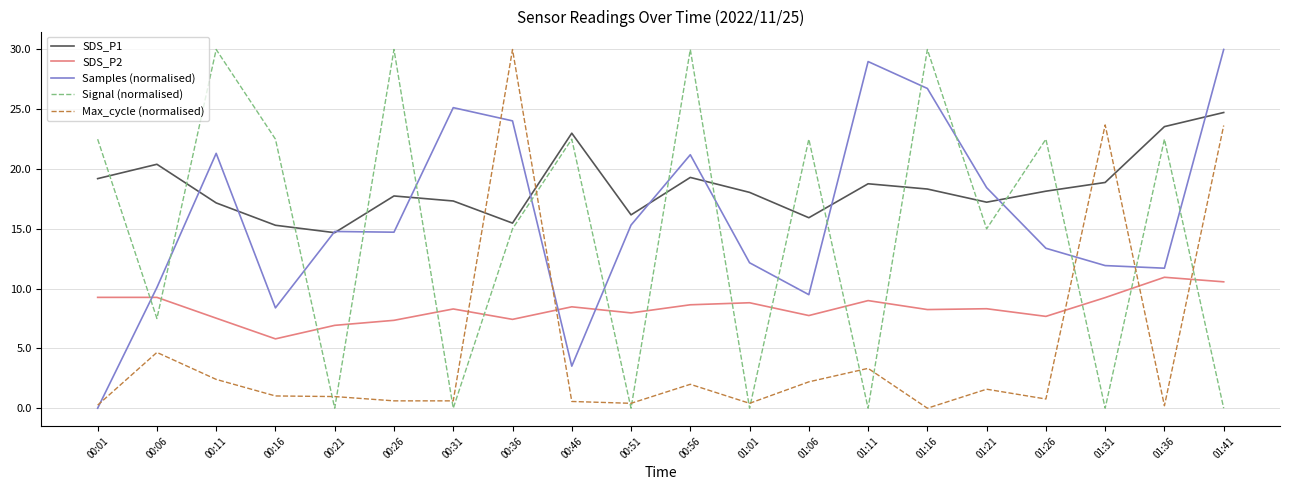

What is the difference between the highest and lowest values at 00:51?

16.2